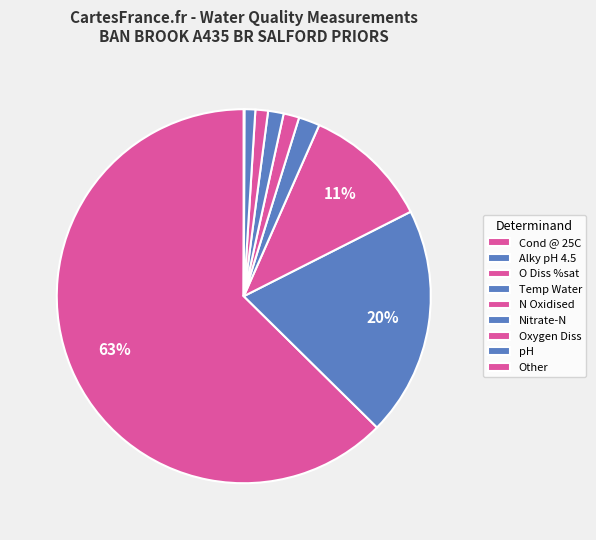

Is Cond @ 25C the majority of the pie?

Yes